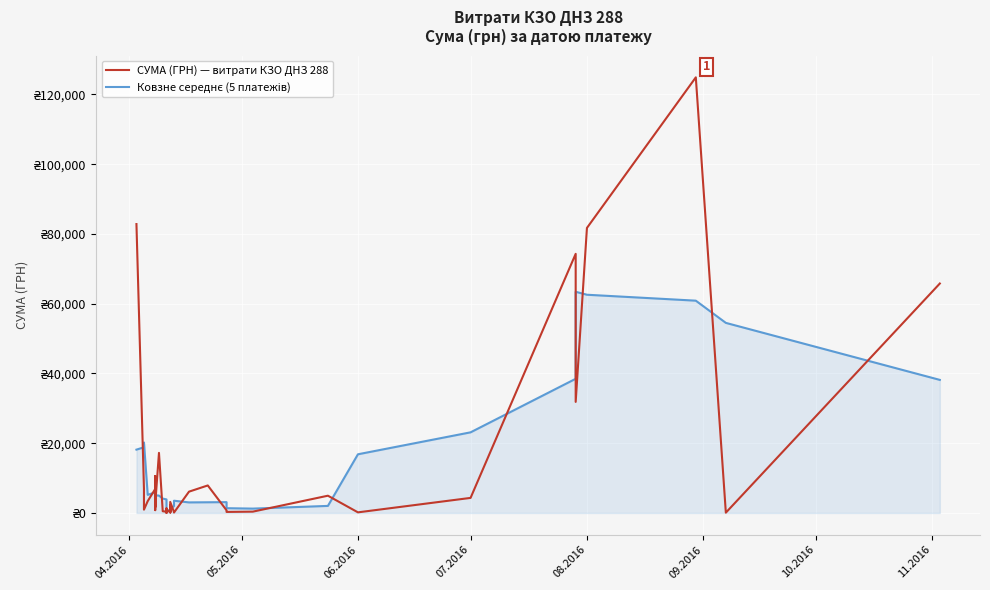

How many series are shown in this chart?

2